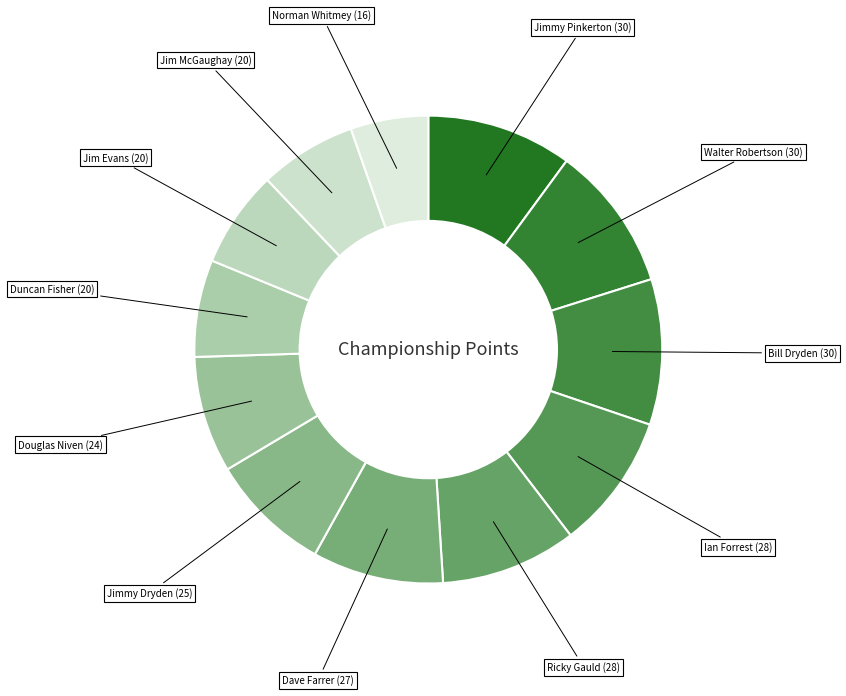

What is the ratio of the value at Bill Dryden to the value at Ian Forrest?

1.1